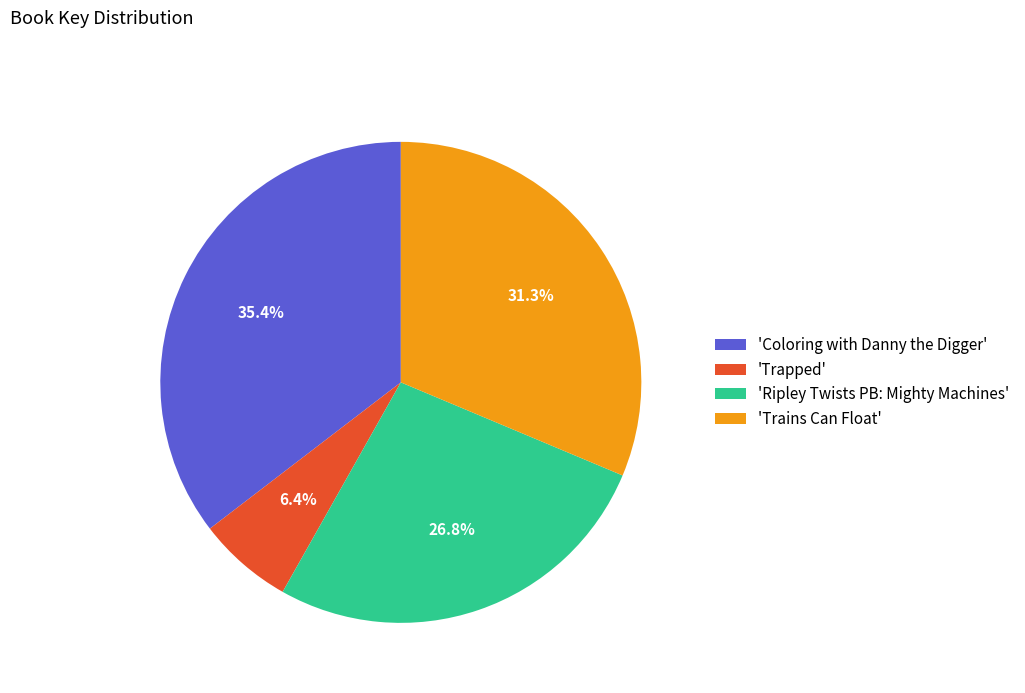

Combined, do 'Trains Can Float' and 'Ripley Twists PB: Mighty Machines' account for over 50%?

Yes